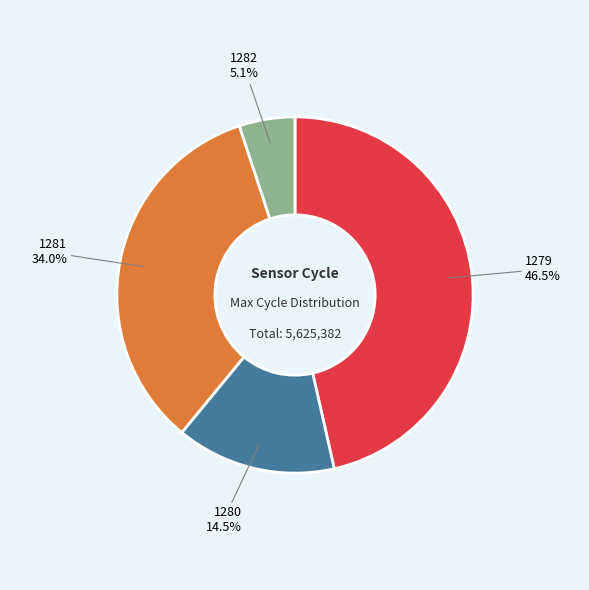

Does any single category account for the majority?

No